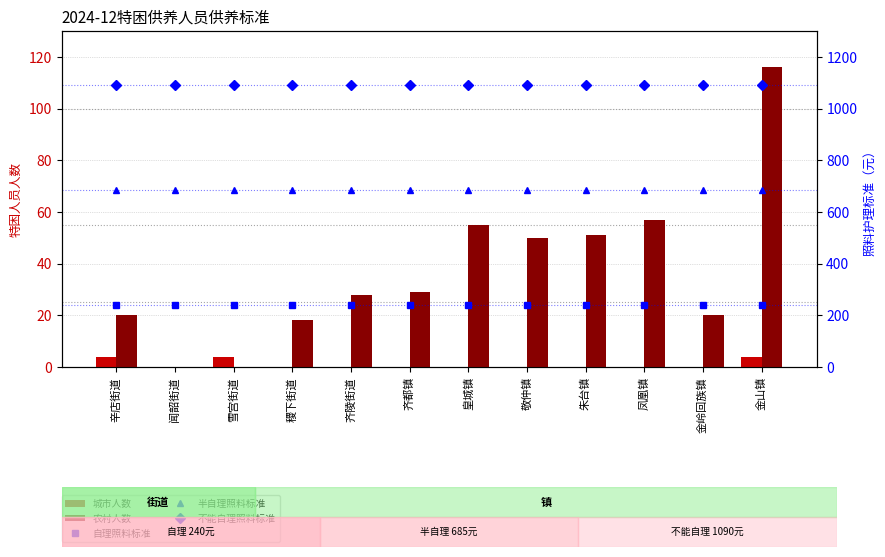

At which category is the sum across all series the highest?

金山镇